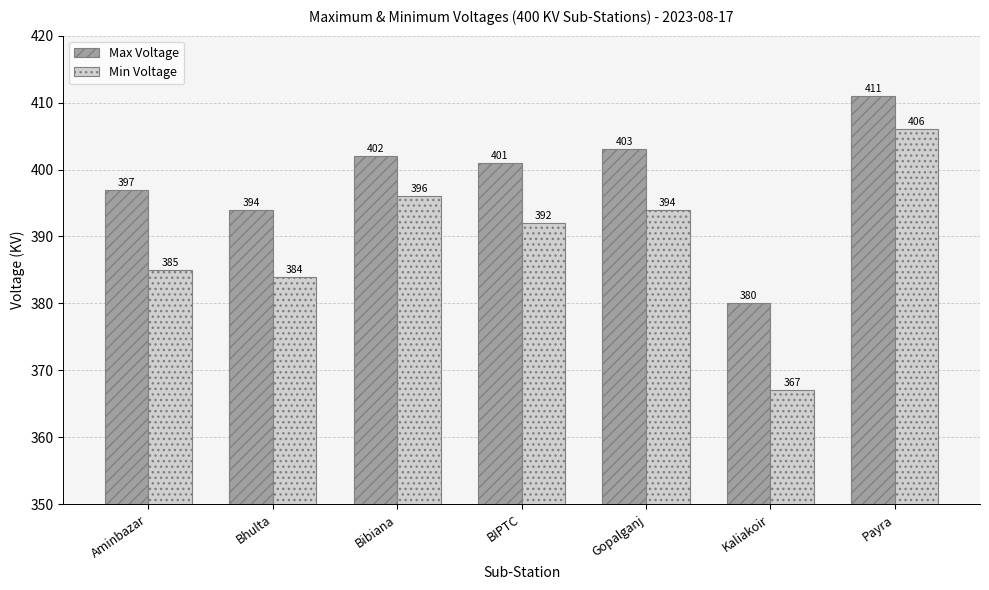

Is it true that Min Voltage equals 129 at Bhulta?

False